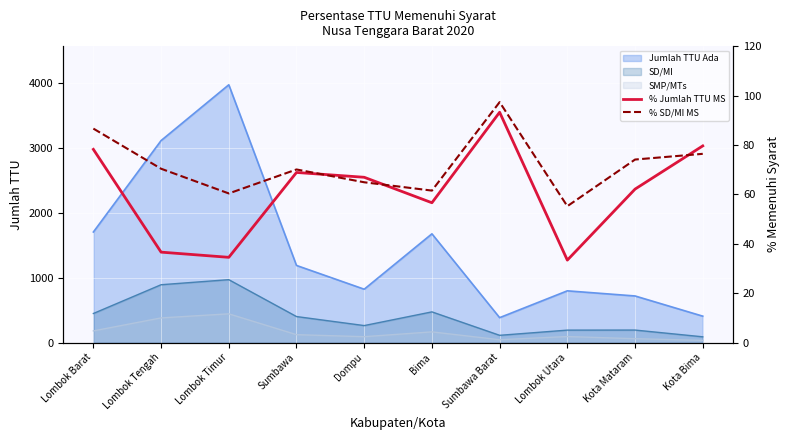

What is the sum of all % Jumlah TTU MS values?

610.0